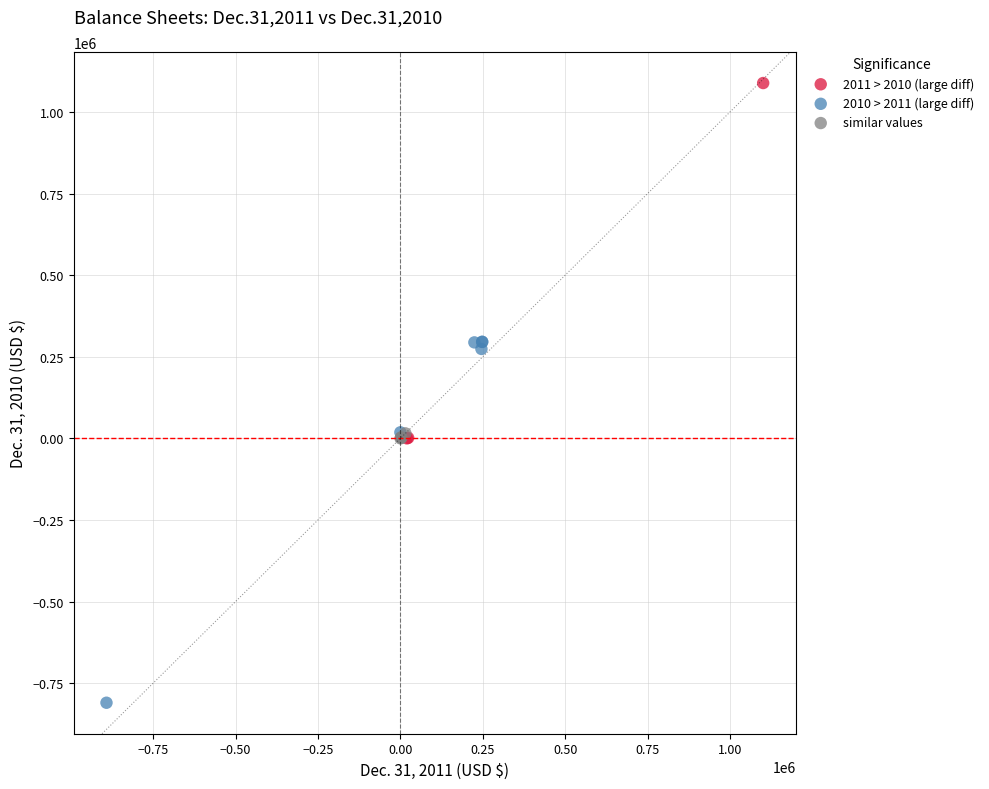

Which series has the largest Y range (max minus min)?

2010 > 2011 (large diff)